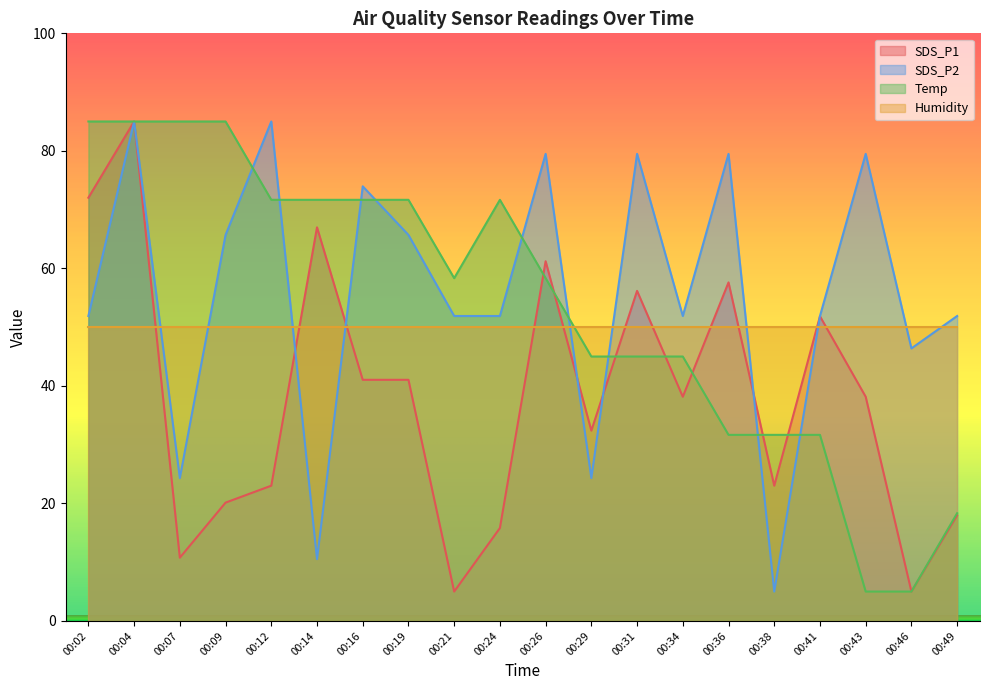

What is the sum of the SDS_P1 values at 00:36 and 00:02?

129.6